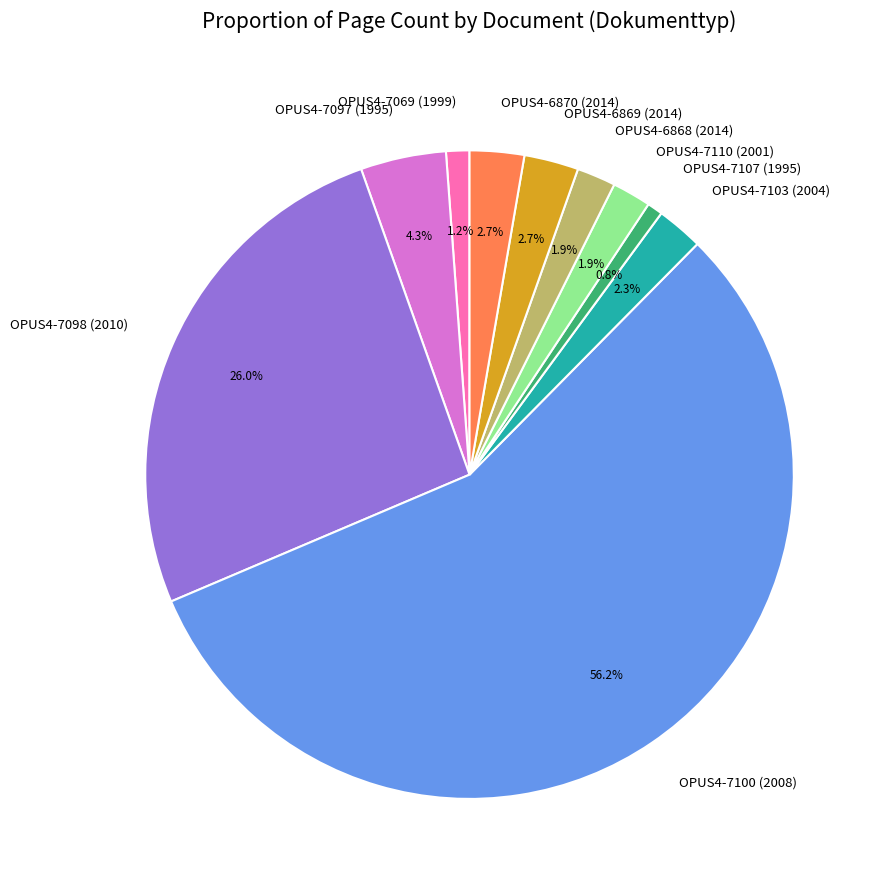

What is the ratio of the value at OPUS4-7110 (2001) to the value at OPUS4-6870 (2014)?

0.7